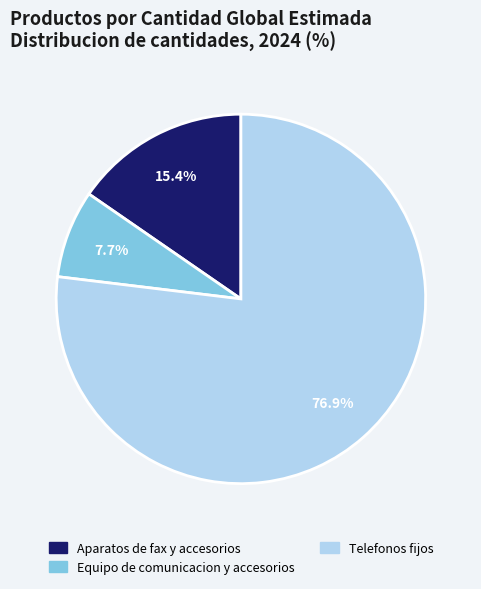

How many segments does this pie chart have?

3